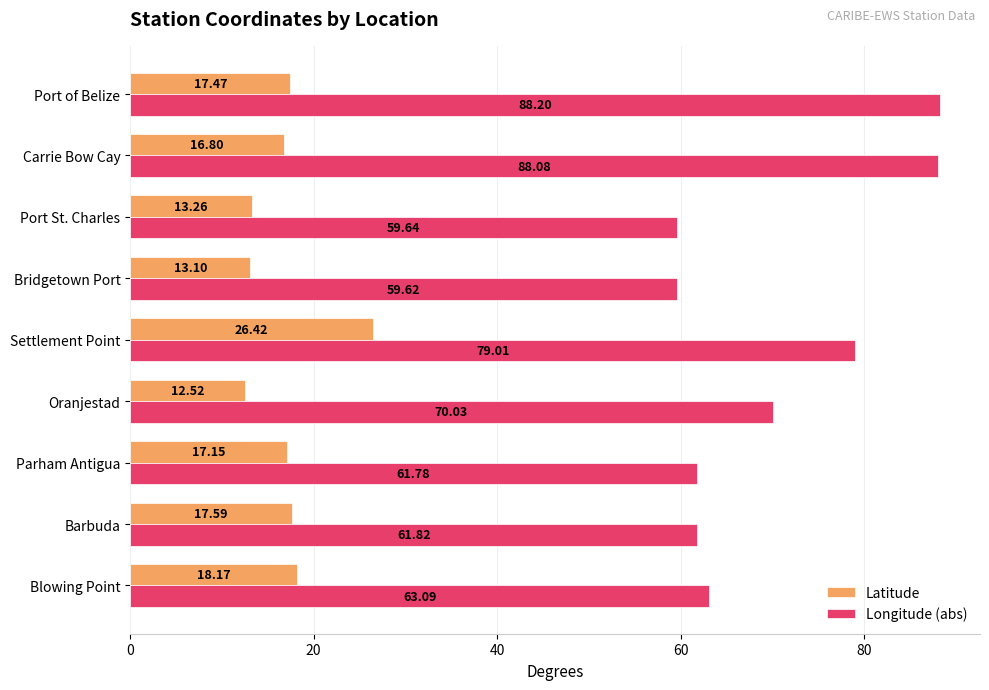

Rank the series by their maximum value, from lowest to highest.

Latitude, Longitude (abs)